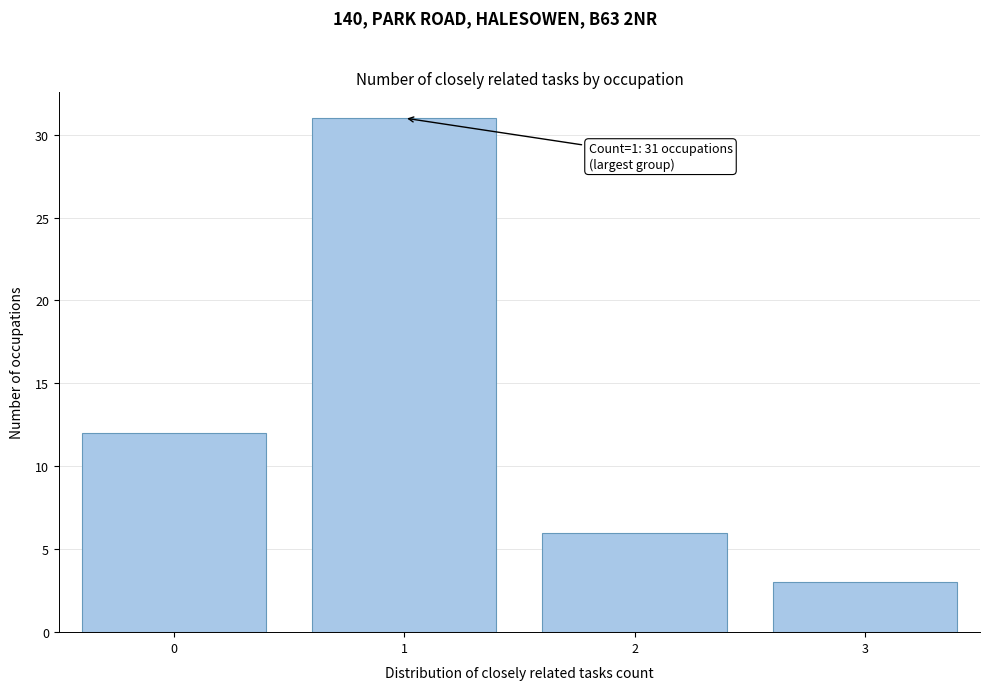

Reading left to right, list all the values displayed in this chart.

12	31	6	3